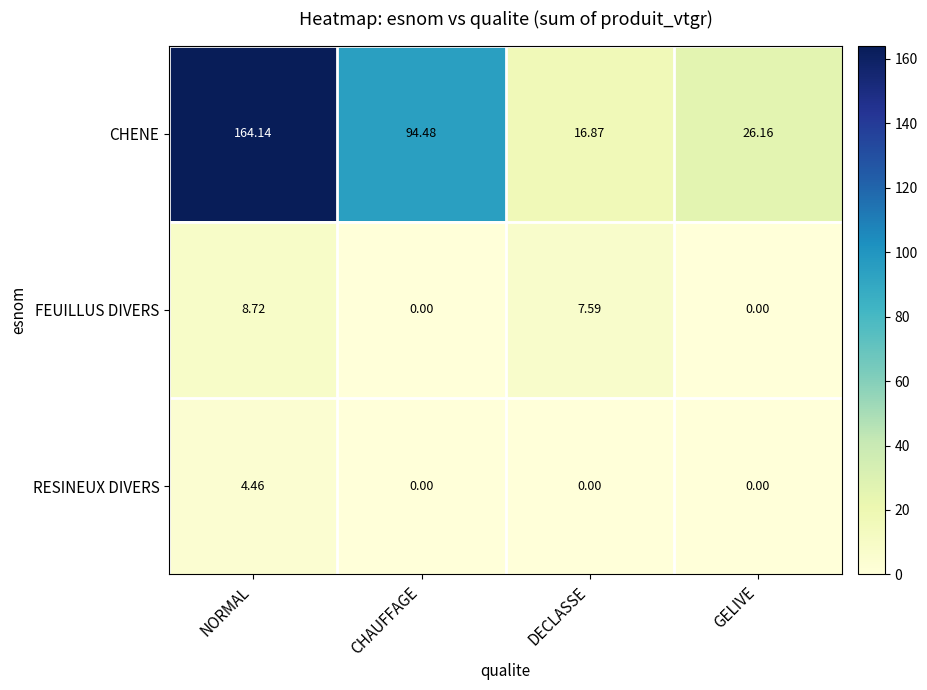

At which label is FEUILLUS DIVERS closest to 4?

DECLASSE